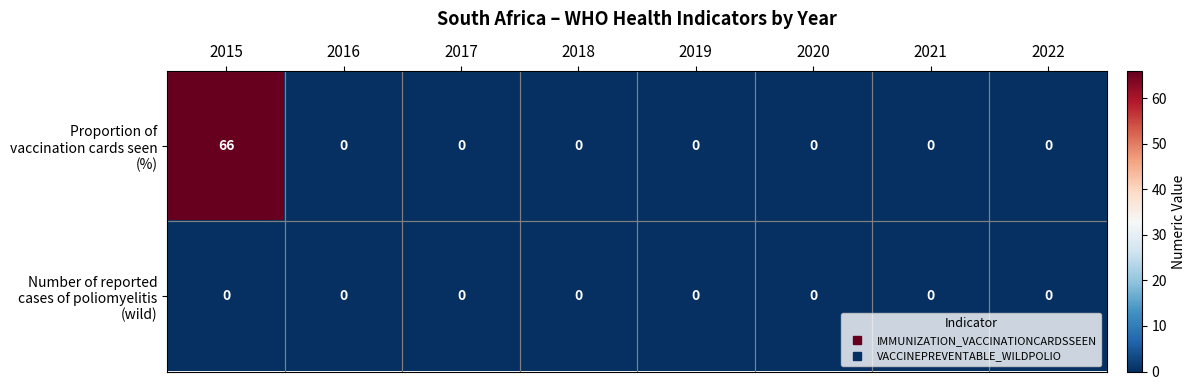

How many categories are shown in the chart?

8